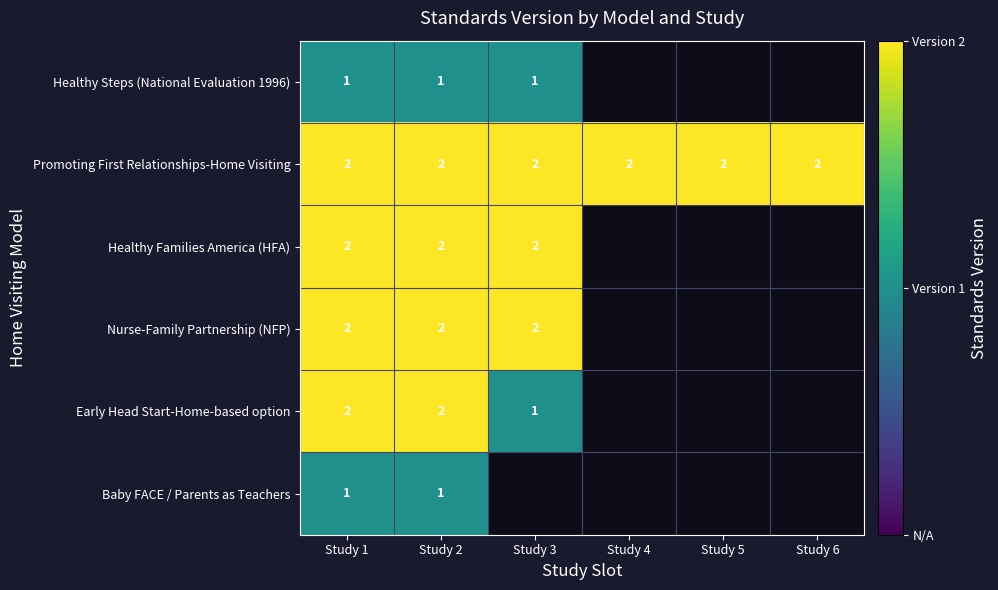

The Early Head Start-Home-based option series shows 3 at Study 2. True or false?

False